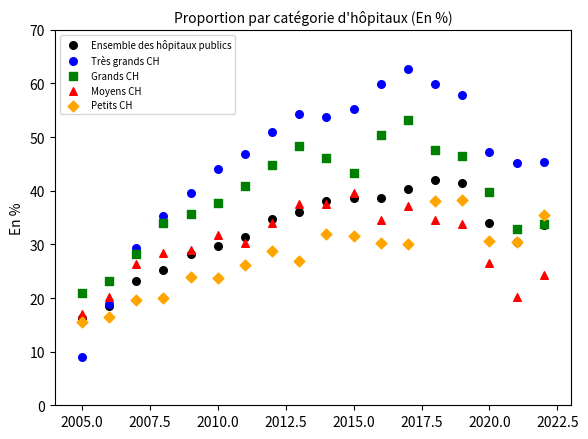

Which series has the largest Y range (max minus min)?

Très grands CH